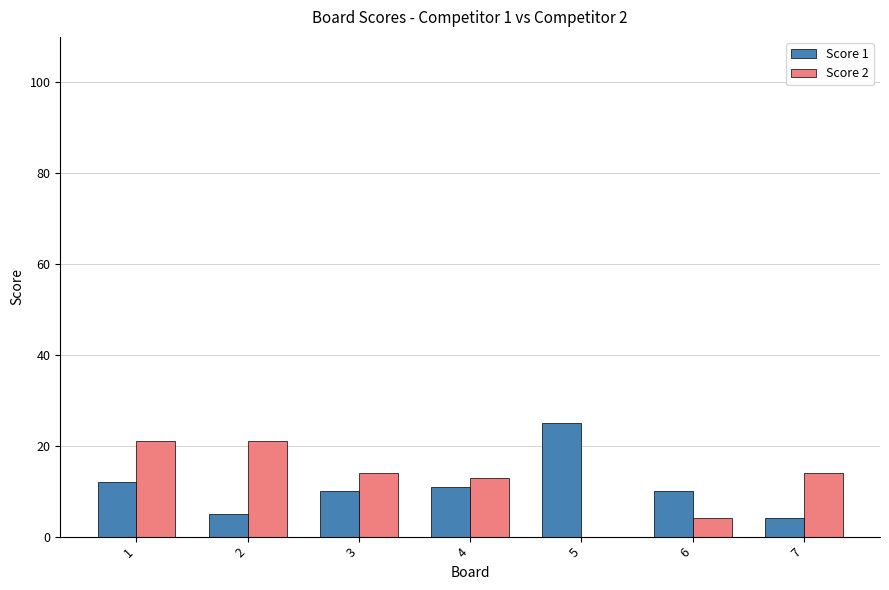

What is the sum of all Score 2 values?

87